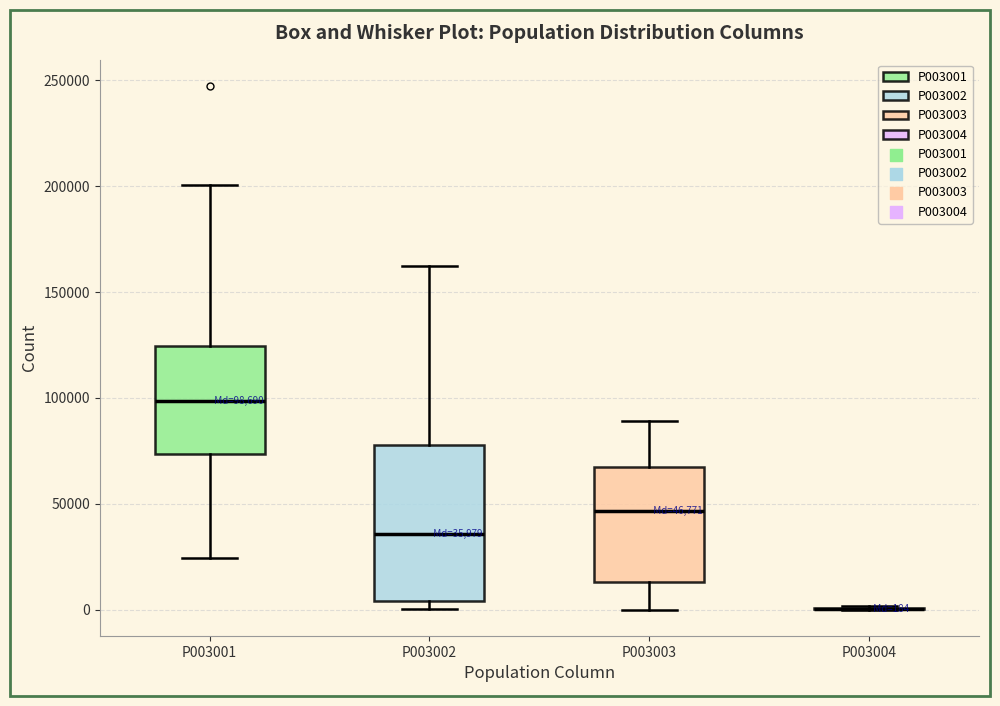

Comparing the boxes themselves (not the whiskers), which one is the tallest?

P003002